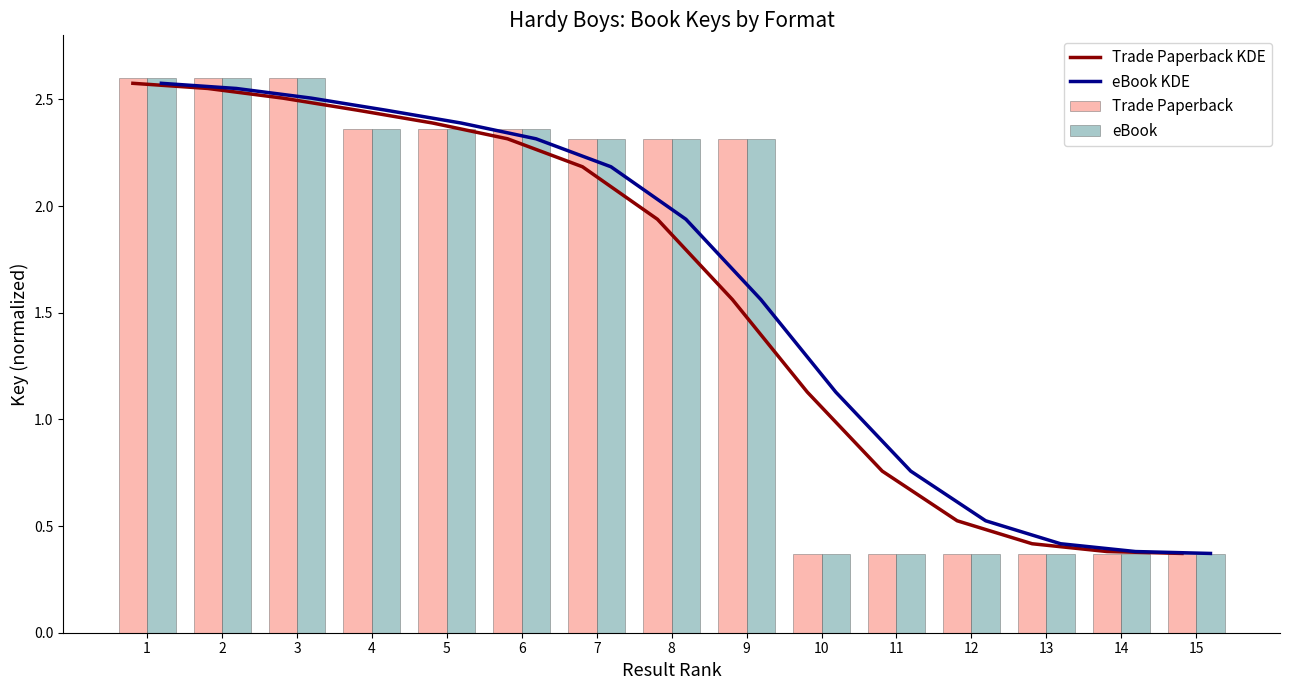

True or false: Trade Paperback has a value of 0.2 at 14.

False